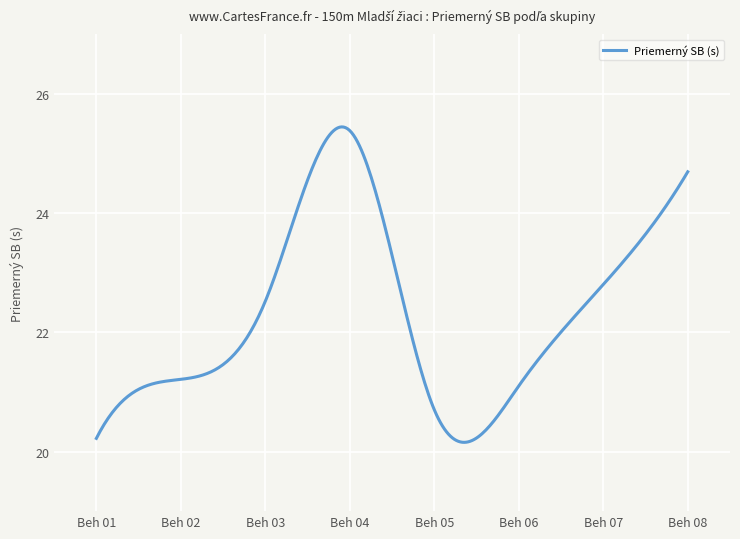

What is the difference between the maximum and minimum values?

5.3